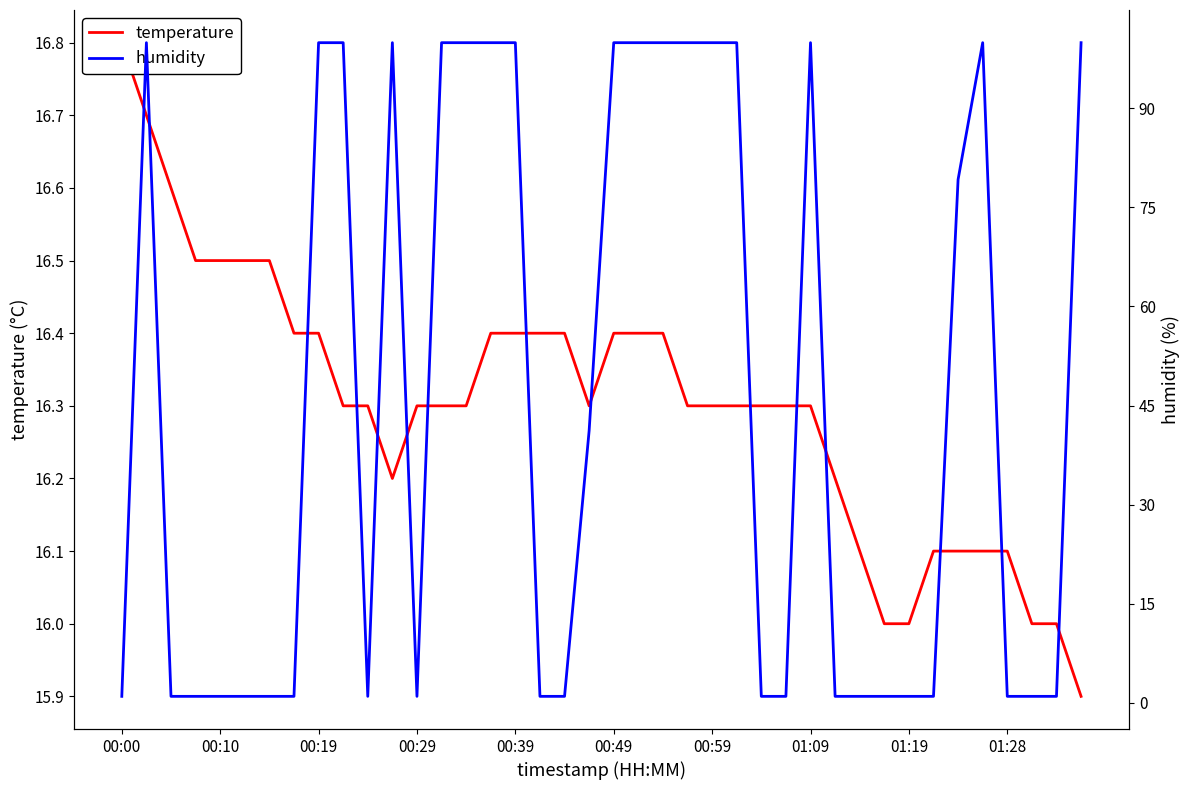

What position from the left is 37?

38